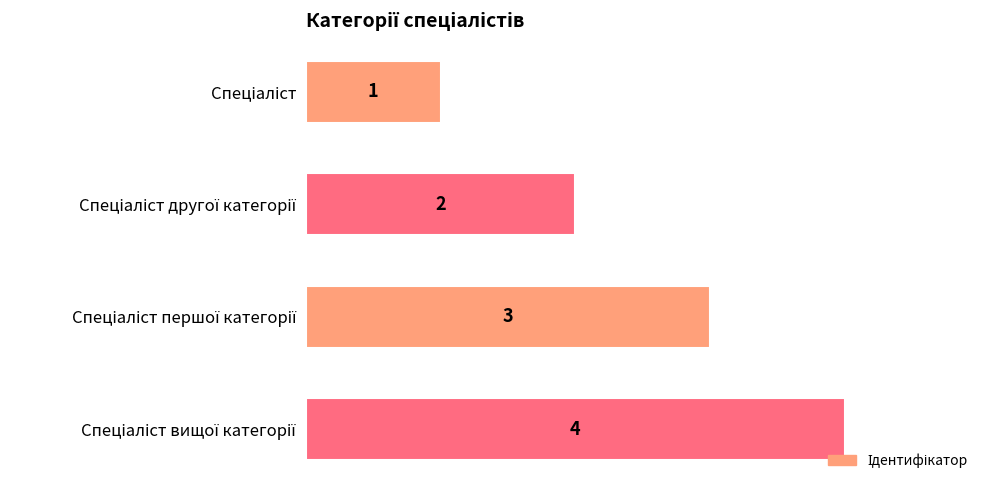

How many values are between 2 and 4?

3